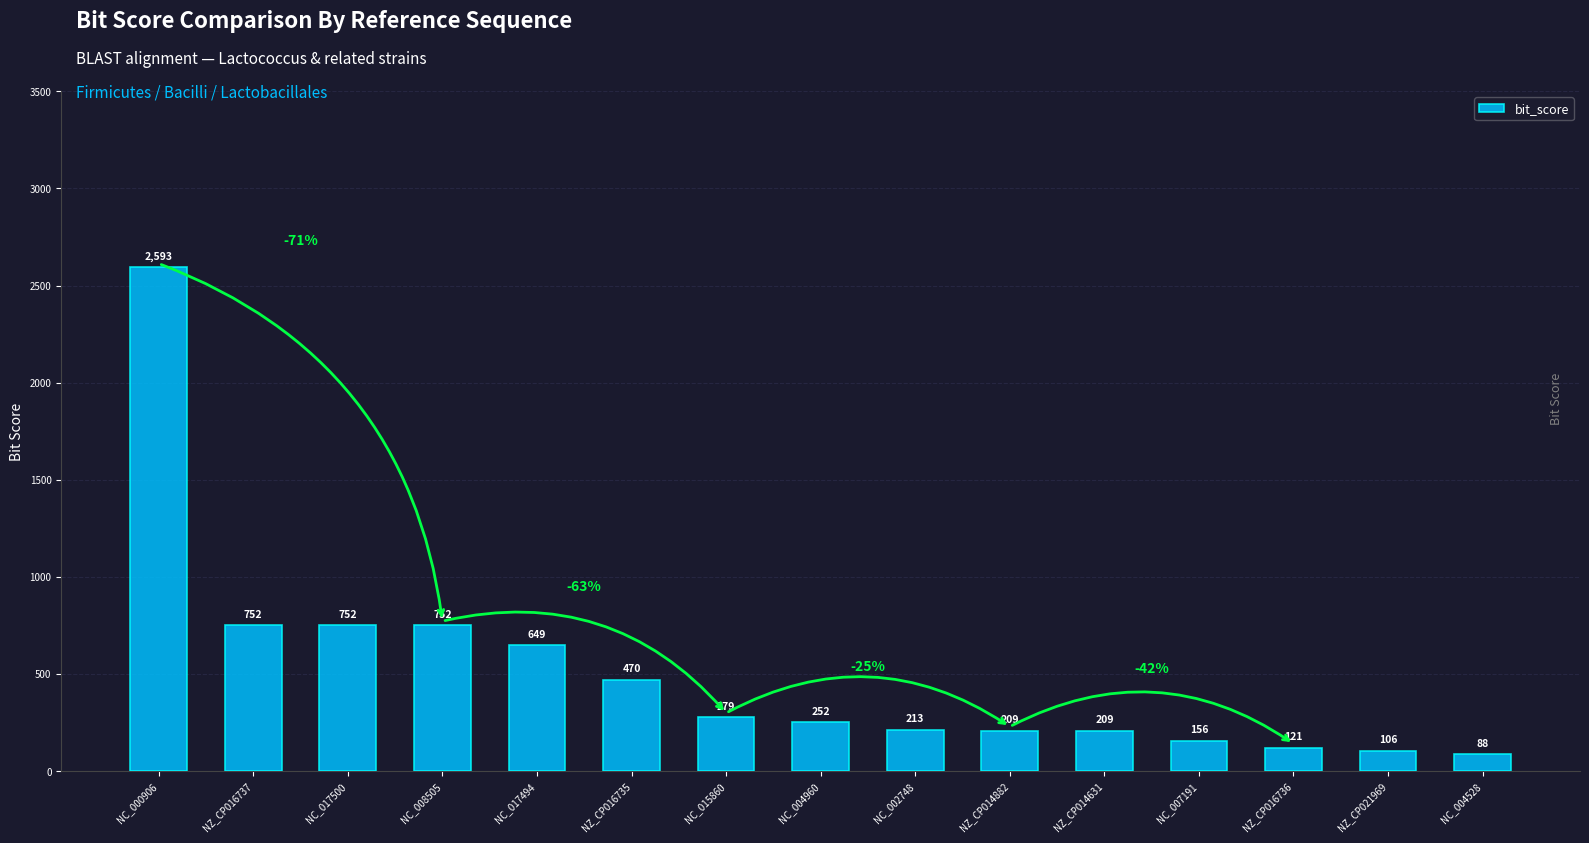

What is the difference between the values at NC_008505 and NZ_CP016736?

631